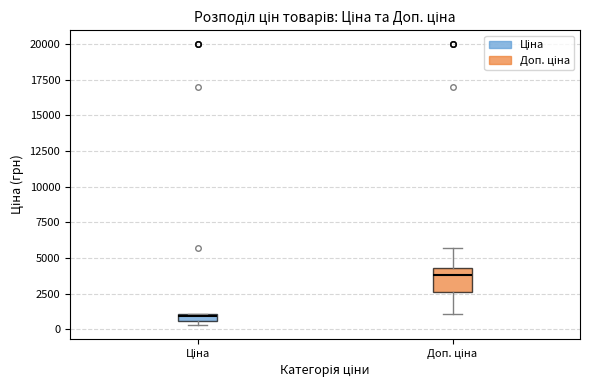

Where is the upper edge of the box for Ціна on the y-axis? The values are not printed on the chart, so give them approximately, as read against the axis.

1000